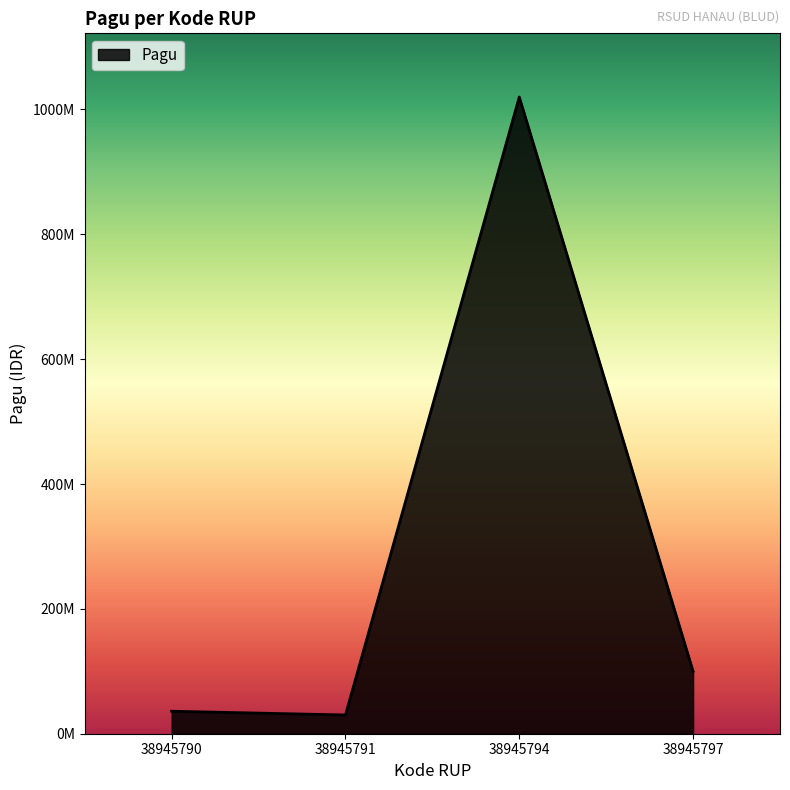

Does the chart display data point markers on the line(s)?

No